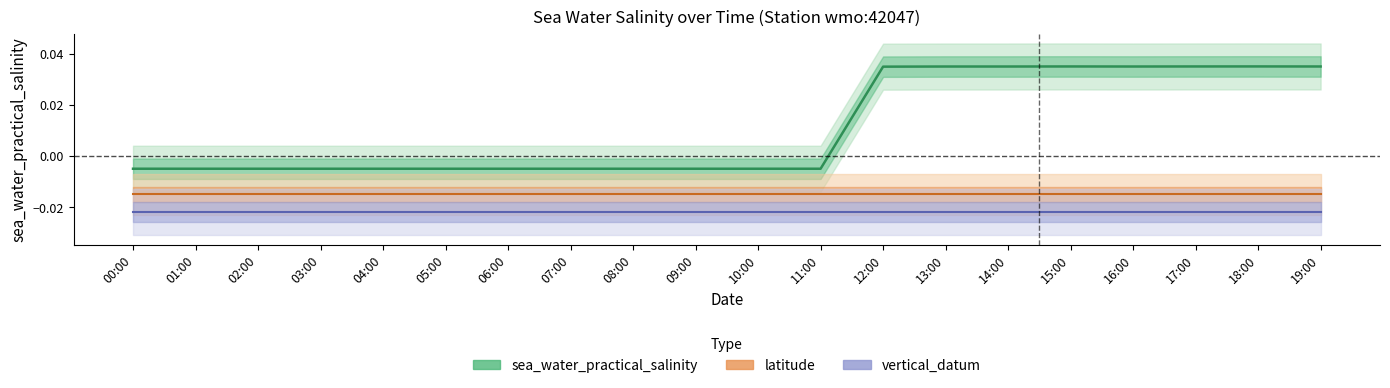

At how many categories does at least one series exceed 0?

8